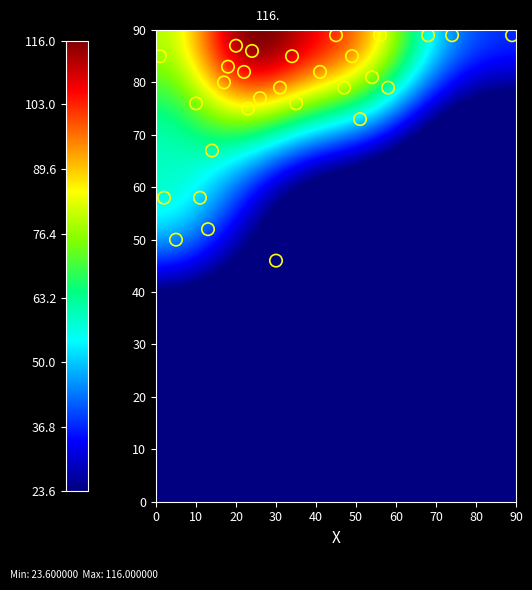

What is the range of Y values (max minus min)?

43